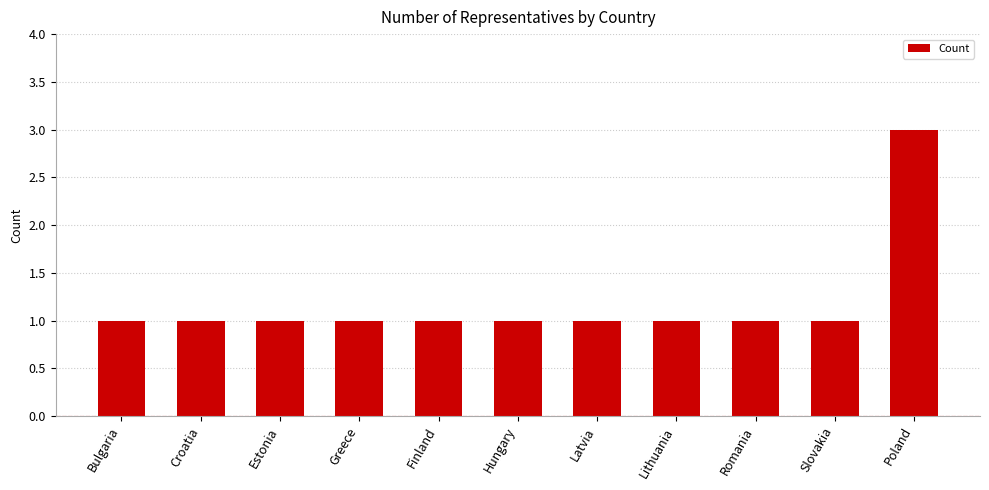

What is the approximate value at Poland?

3